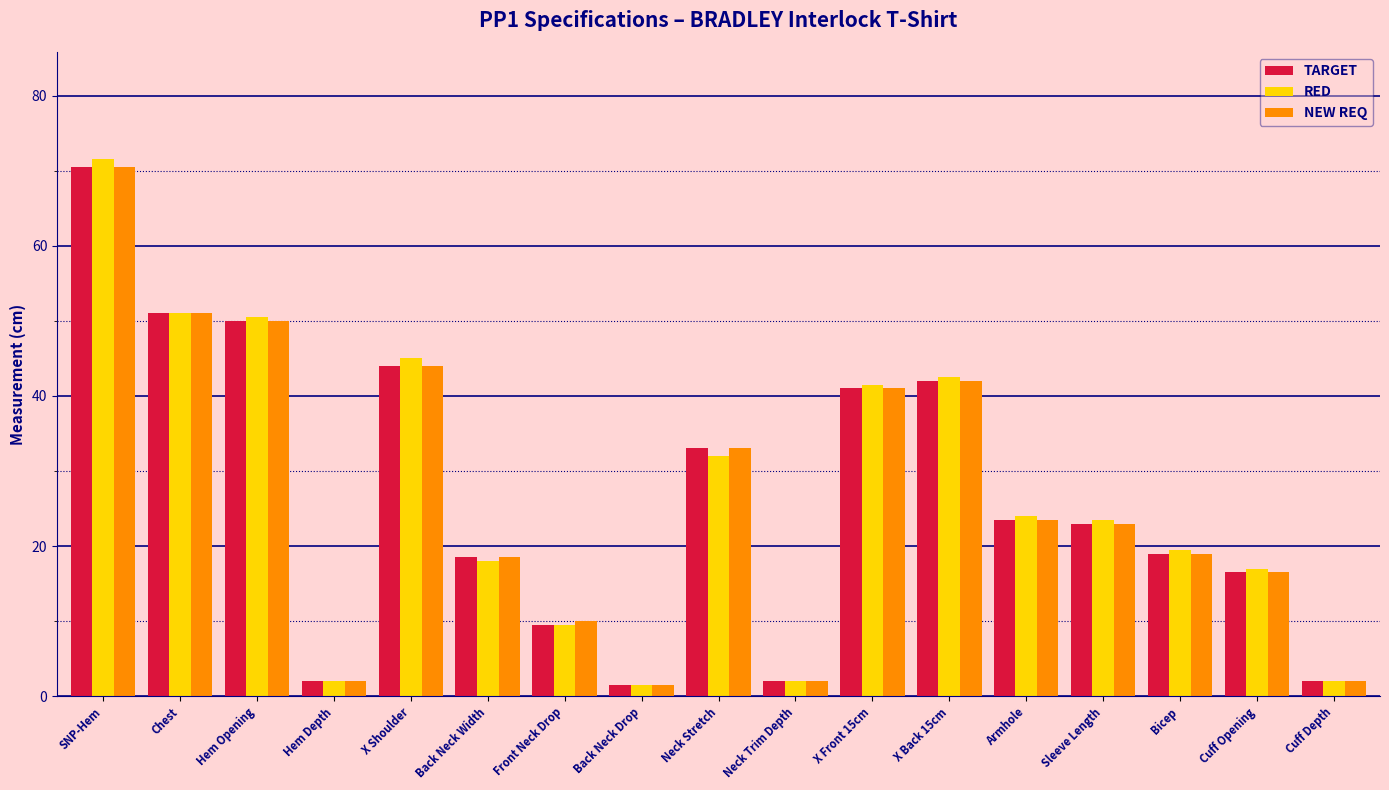

What is the approximate value of NEW REQ at Hem Depth?

2.0